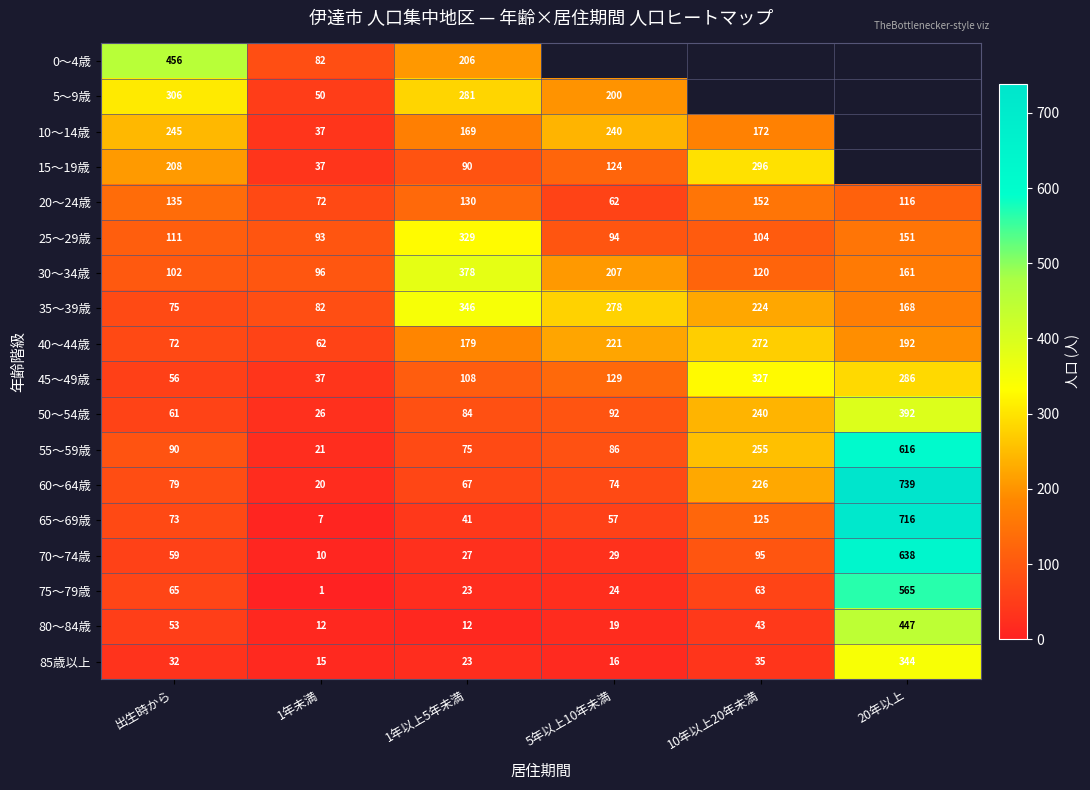

Count the number of categories in the chart.

6